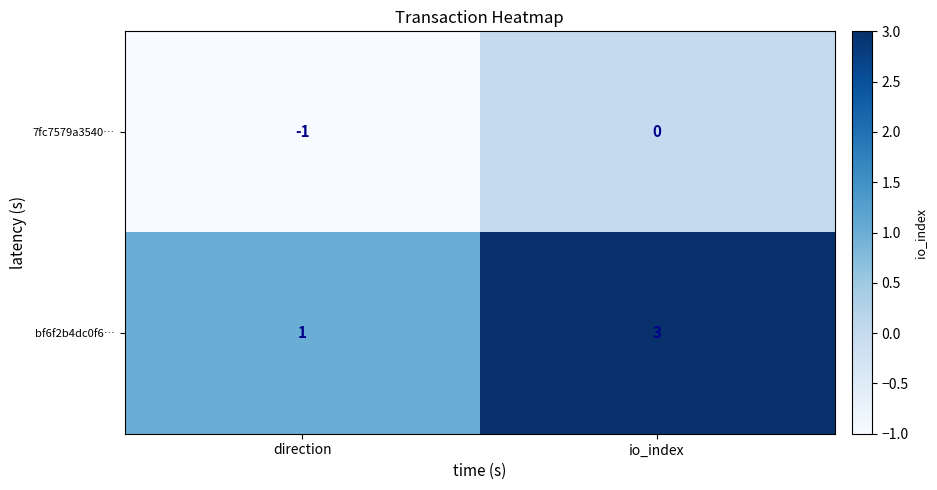

Is it true that 7fc7579a3540… equals -1 at direction?

True